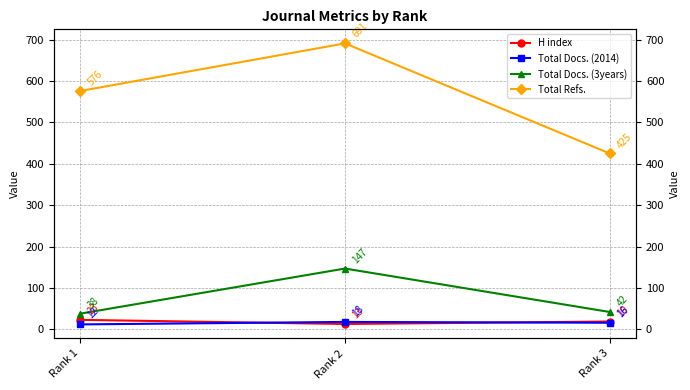

Between Rank 1 and Rank 3, which series saw the biggest shift?

Total Refs.